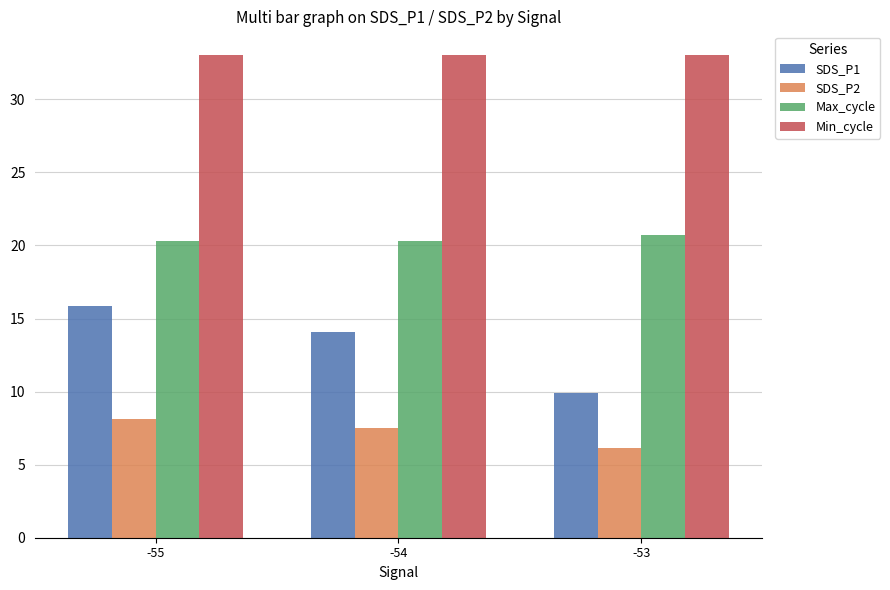

How many bars are there in total?

12